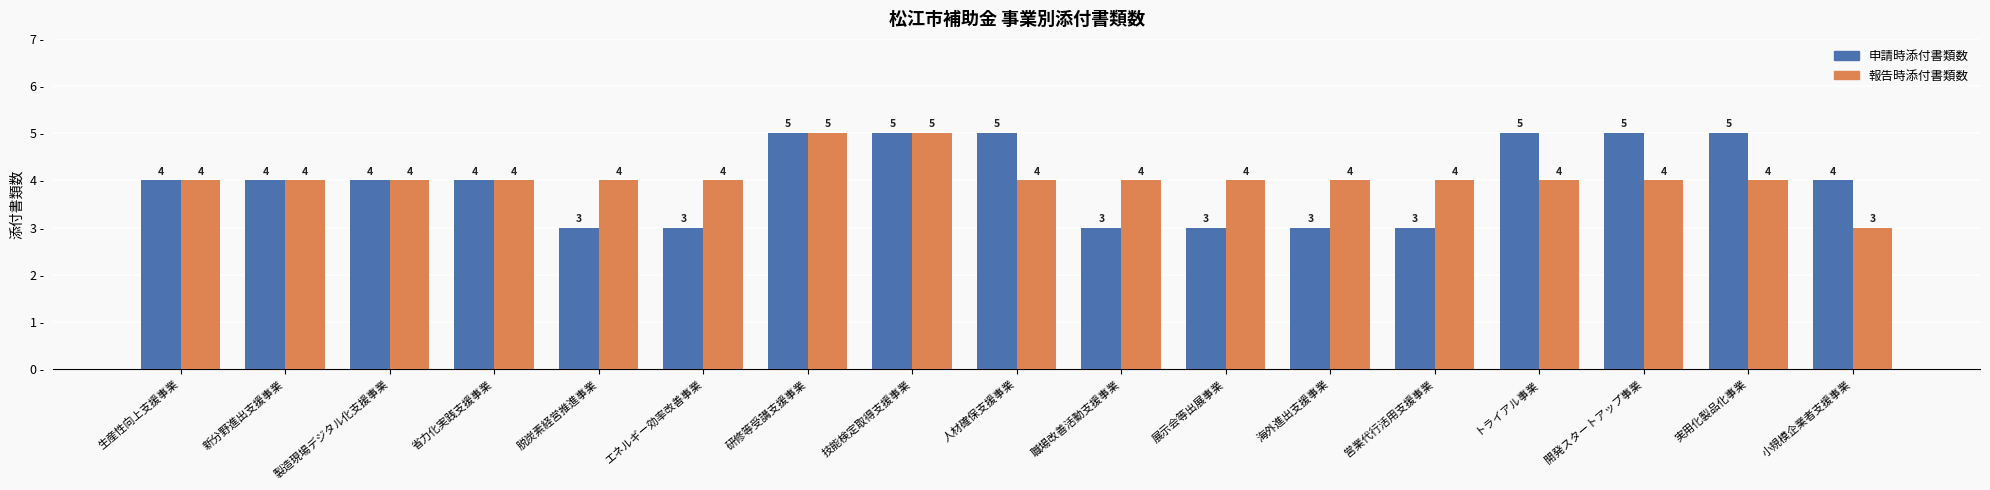

The value of 報告時添付書類数 at 営業代行活用支援事業 is 7. True or false?

False